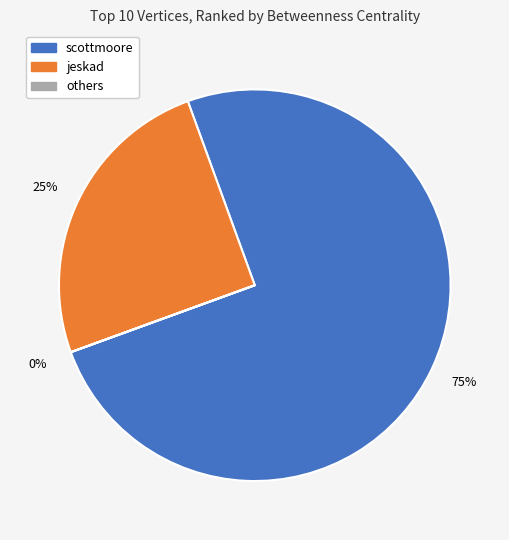

Is there any slice that represents more than half of the pie?

Yes